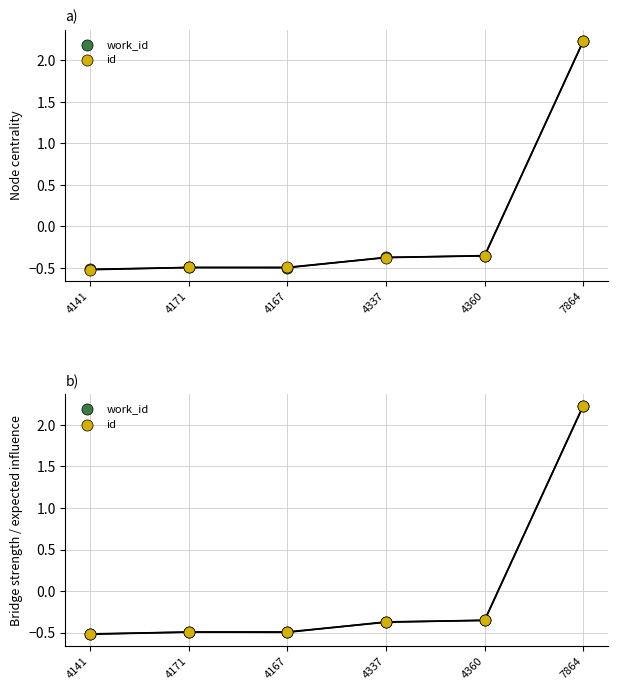

Which series contains the highest Y value?

work_id